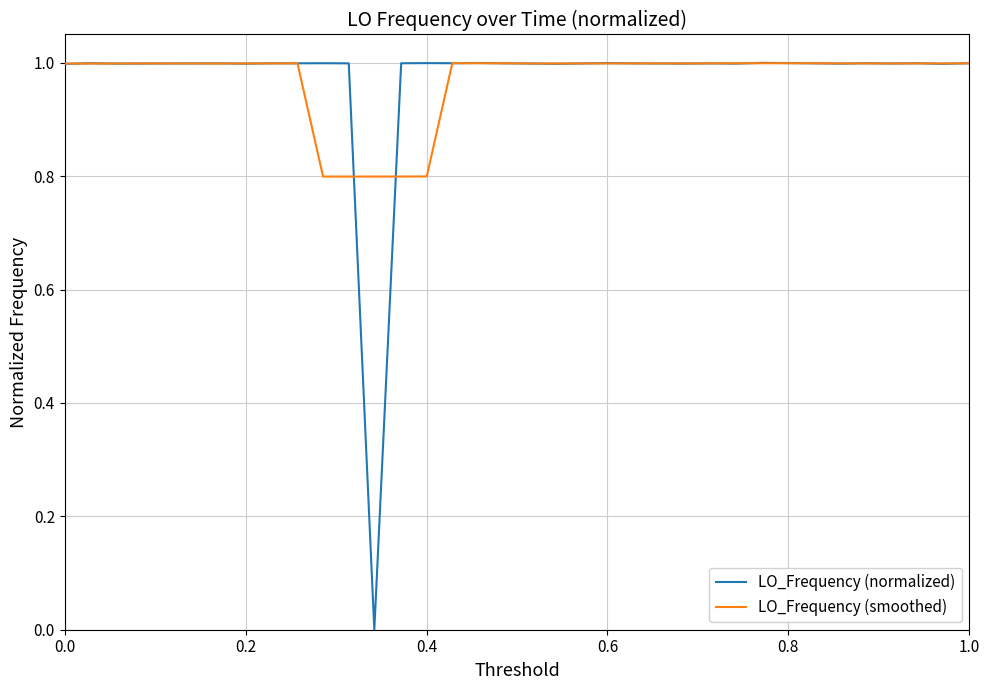

True or false: LO_Frequency (smoothed) has more than 2 points higher than both neighbors.

True